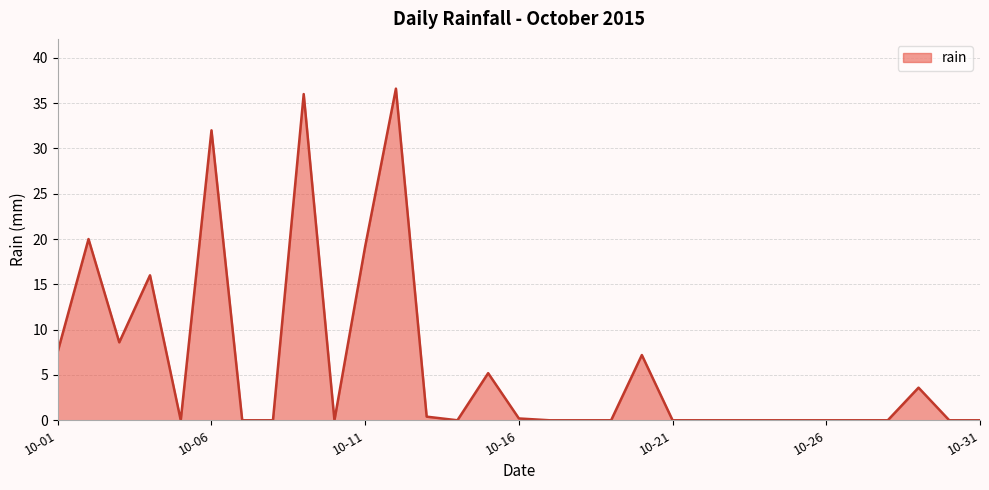

What is the greatest value displayed?

36.6